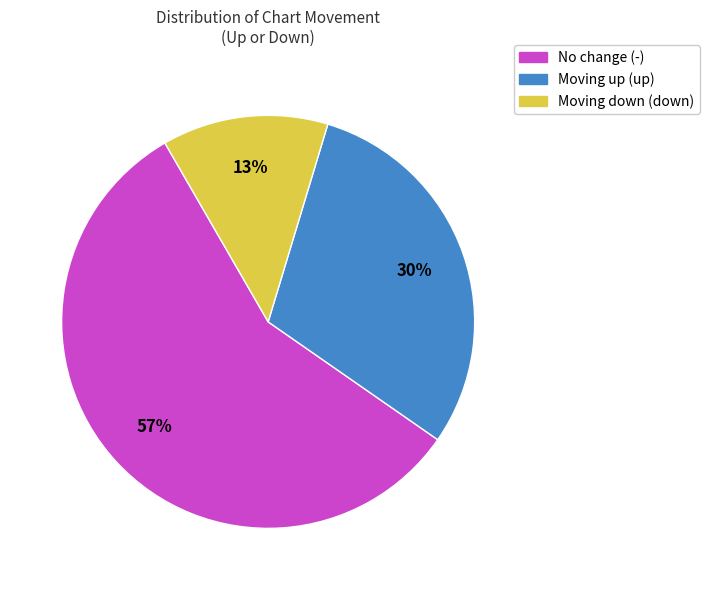

Which has a higher value, Moving down (down) or No change (-)?

No change (-)